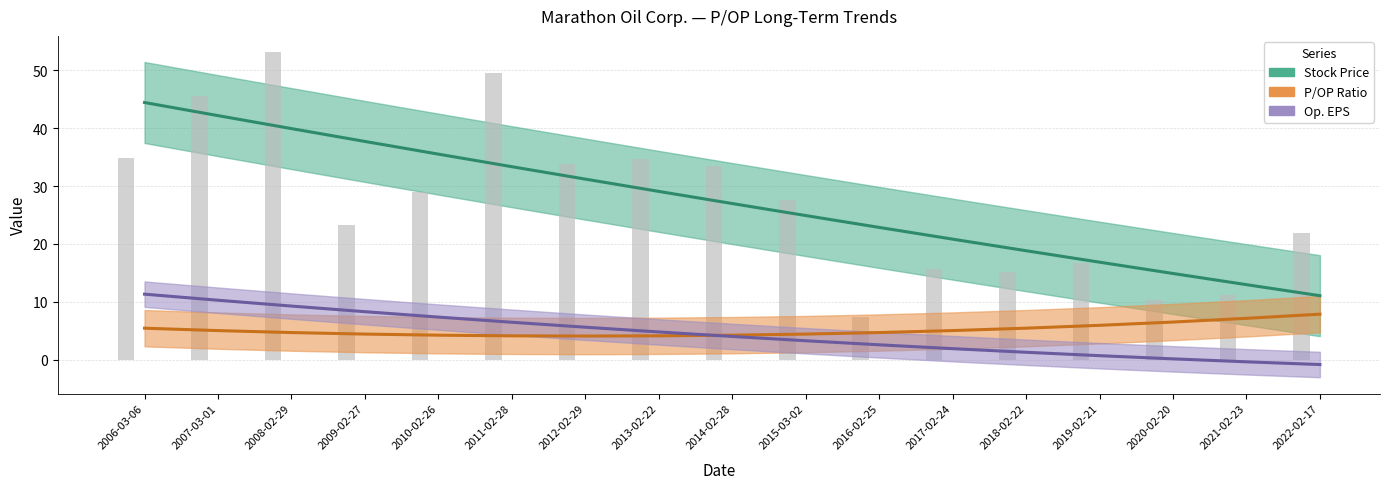

What is the difference between the maximum and minimum values in the Stock Price series?

33.4